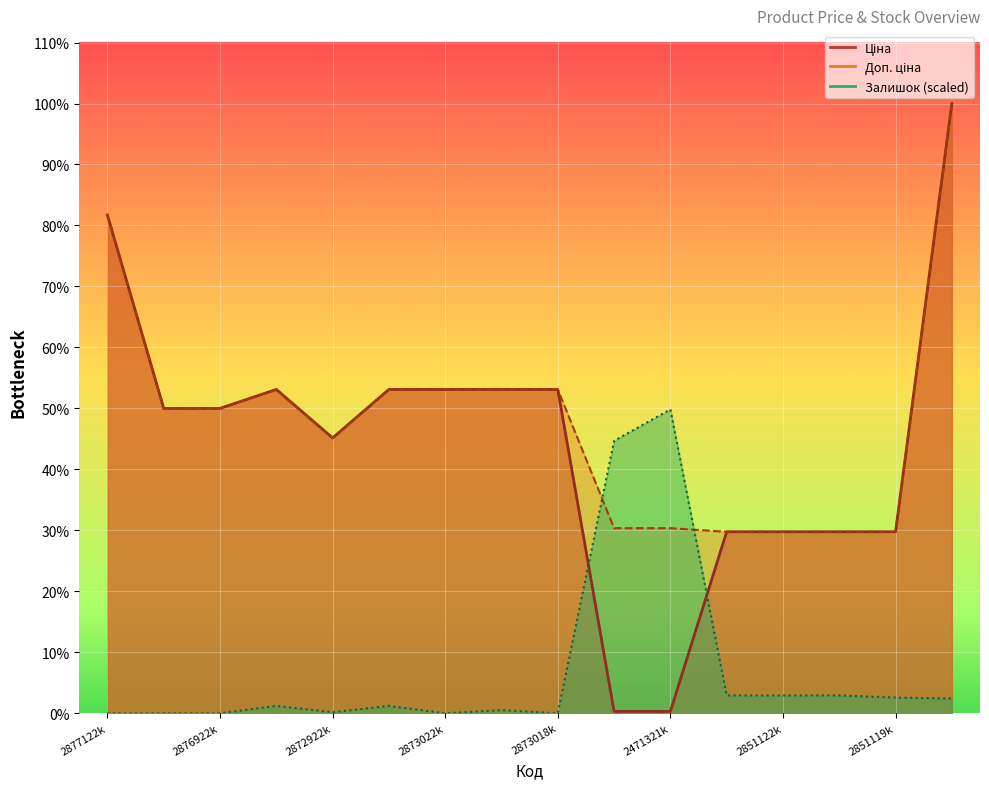

What is the label of the 8th point from the right?

2873018k